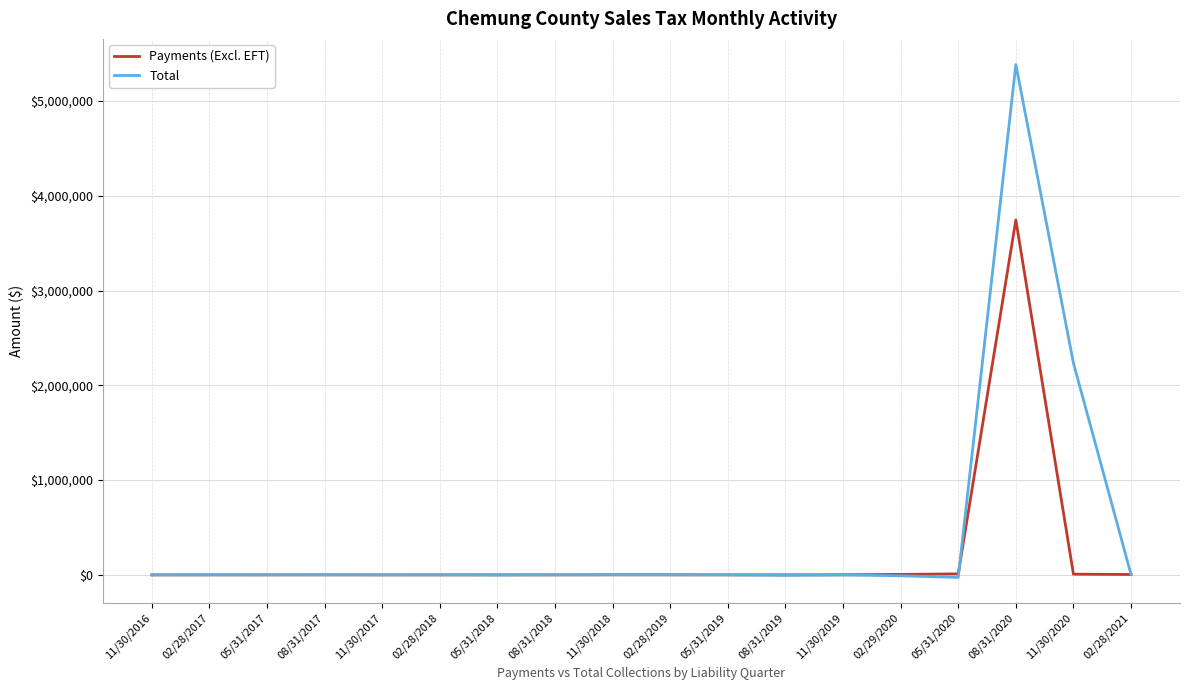

Which category has the highest value across all series?

08/31/2020